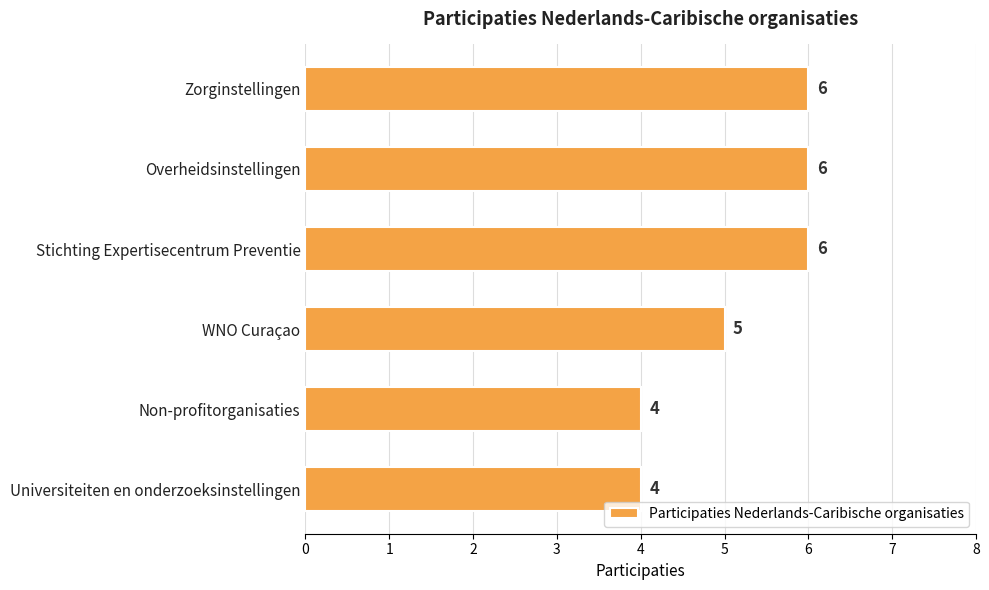

What is the smallest value displayed?

4